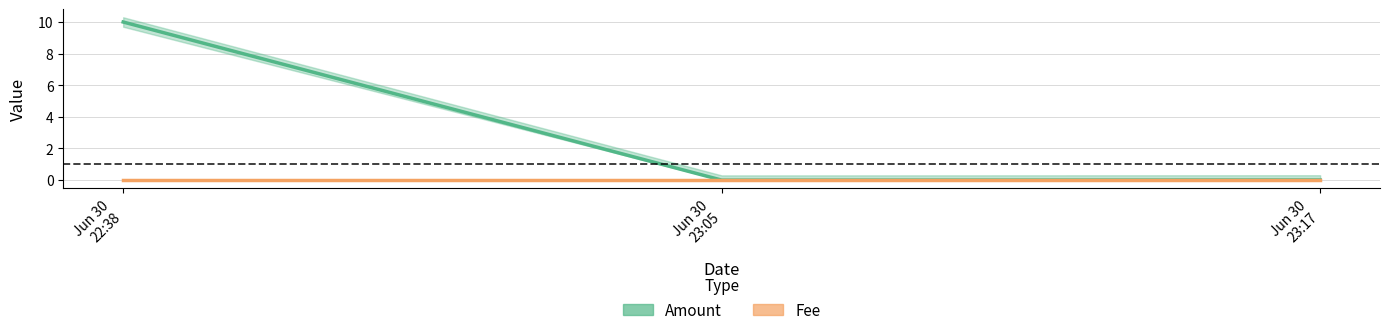

What position from the left is Jun 30 22:38?

1